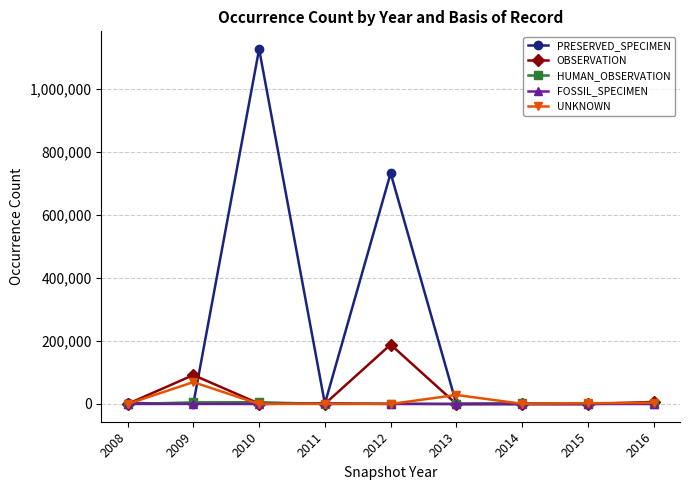

At which label does FOSSIL_SPECIMEN first exceed 8?

2008